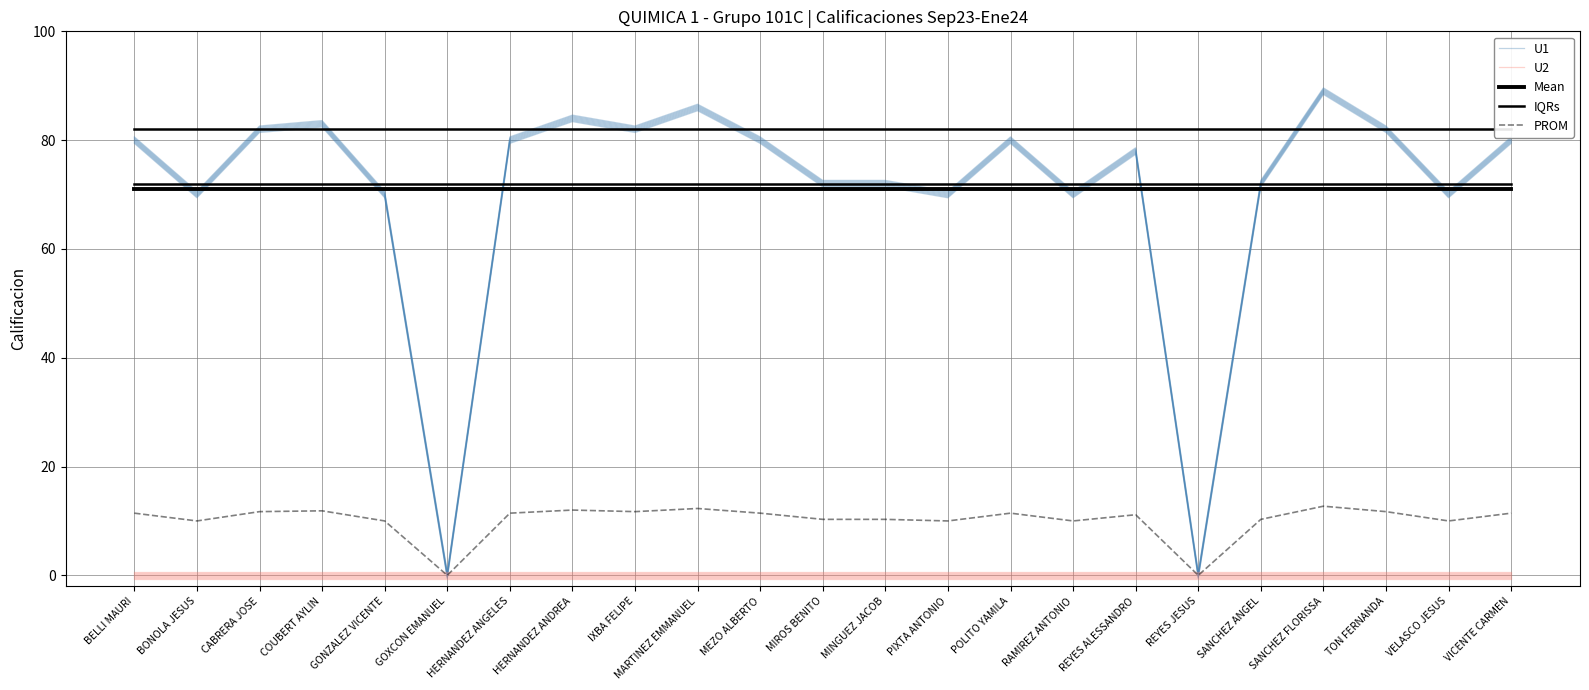

True or false: U2 and PROM cross at least once.

False